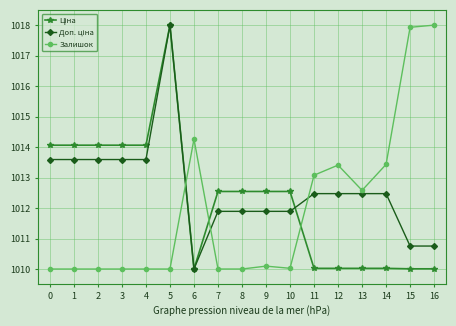

Does the chart display data point markers on the line(s)?

Yes